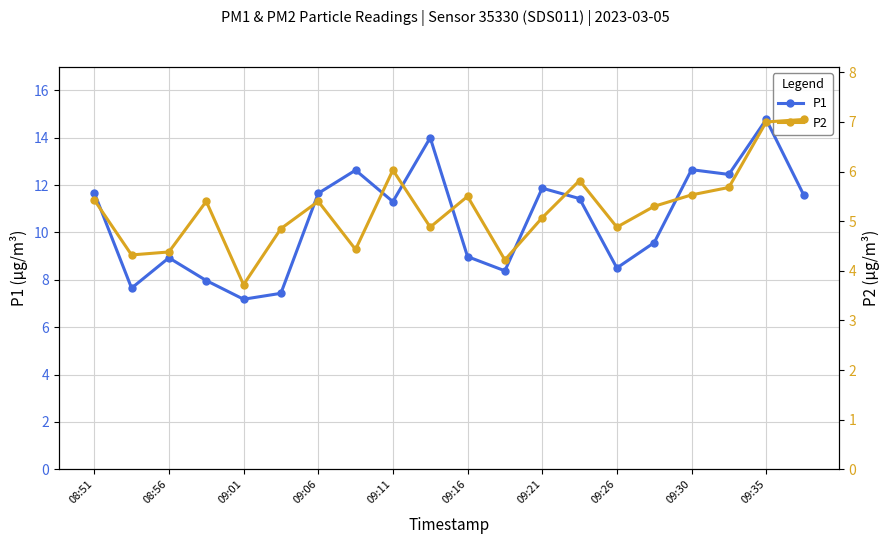

The value of P1 at 11 is 8.4. True or false?

True